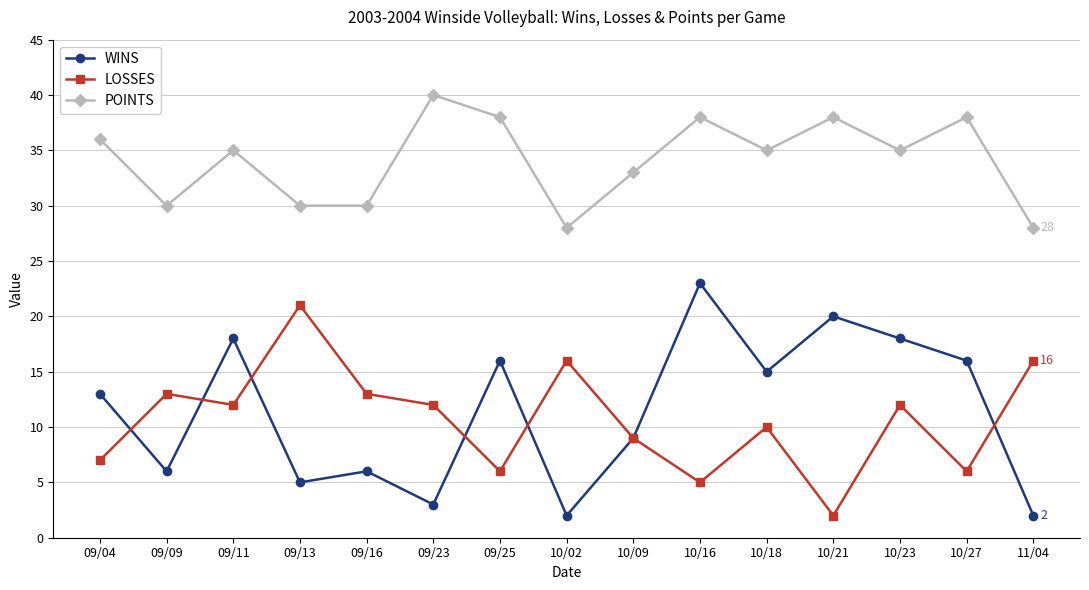

Where is the first local maximum for LOSSES?

09/09